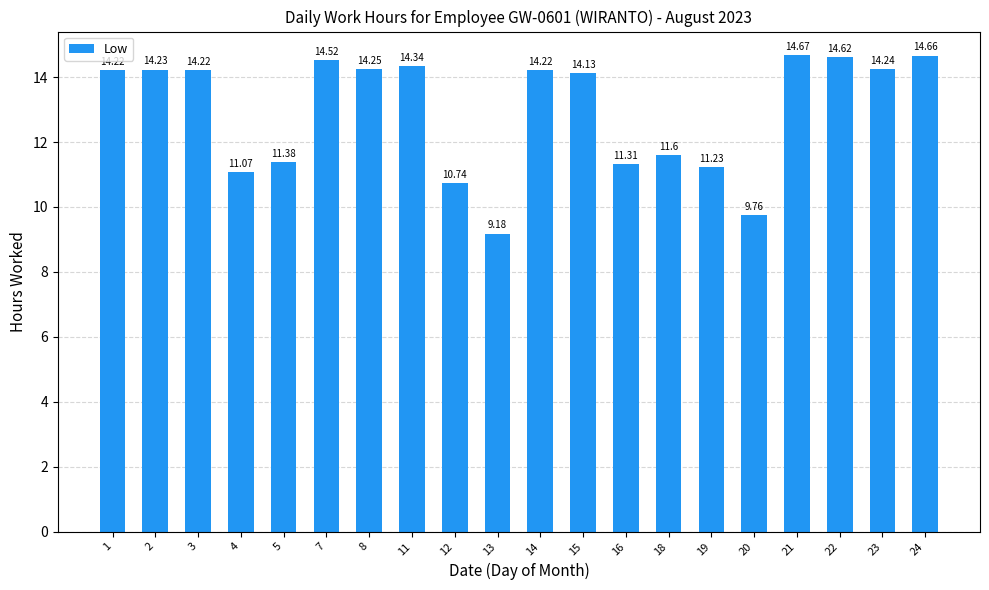

What is the difference between the maximum and minimum values?

5.5